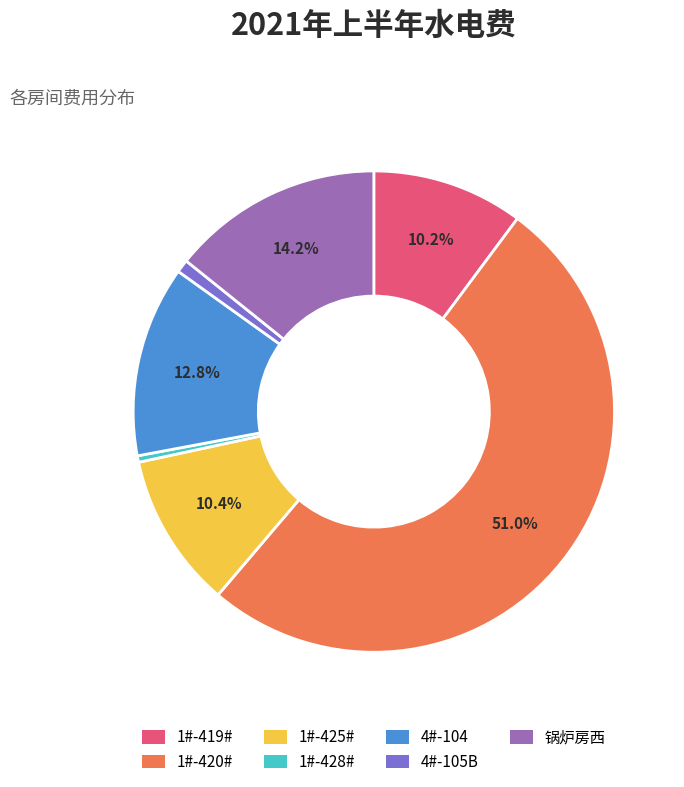

True or false: 1#-428# accounts for 0% of the total.

True